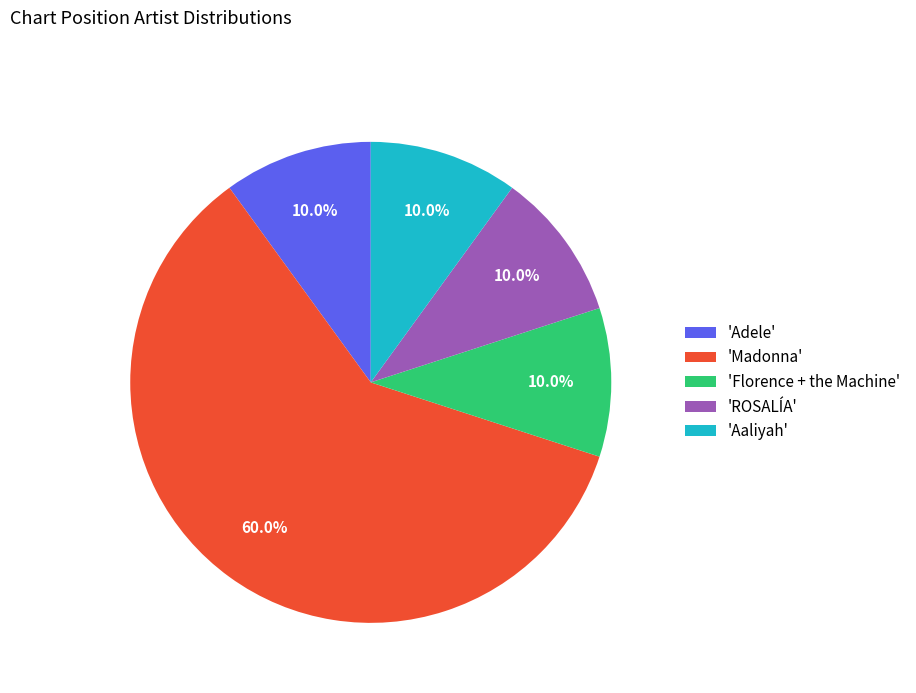

What portion of the pie excludes 'Madonna'?

40.0%